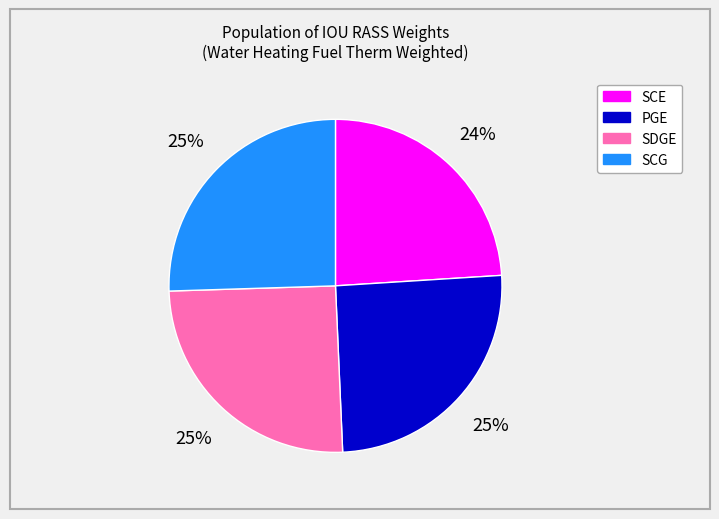

Which category has the smallest portion of the pie?

SCE